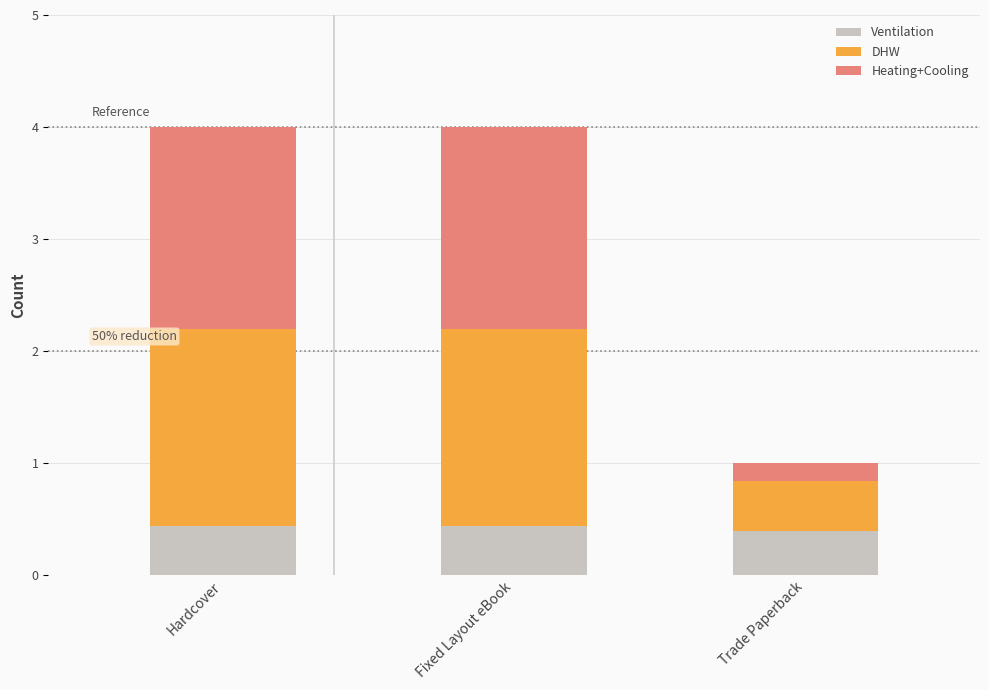

What is the lowest value of the Ventilation series?

0.4